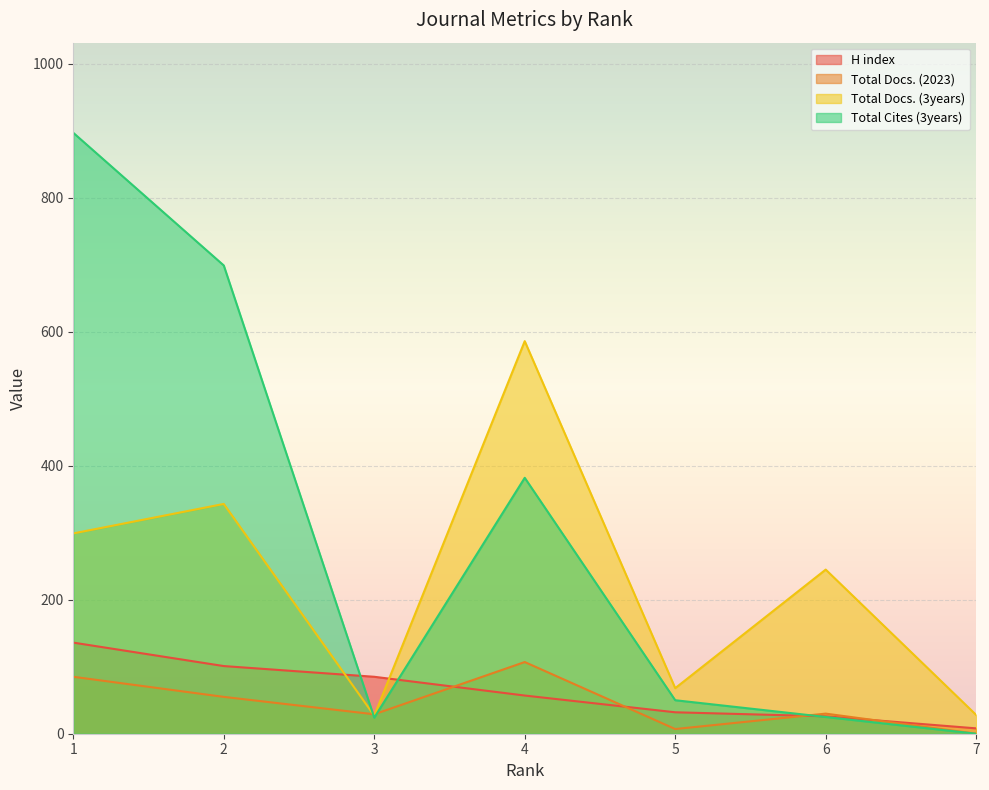

Does the chart display data point markers on the line(s)?

No